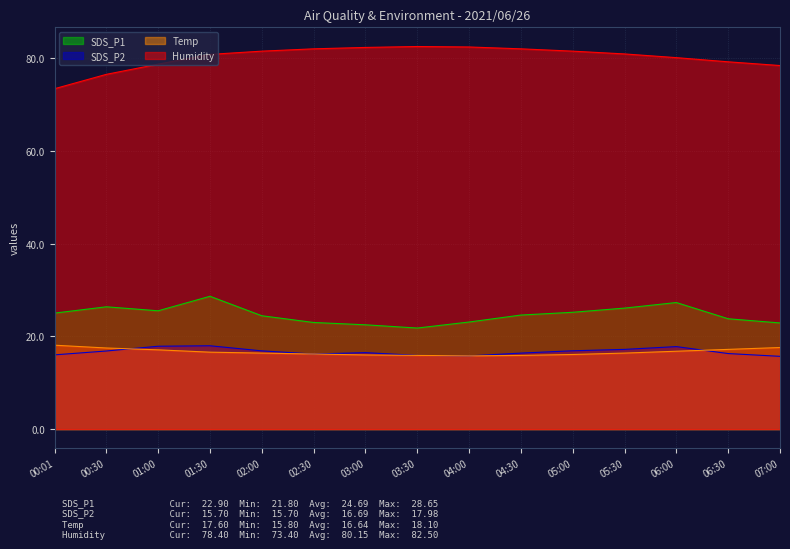

What is the sum of the Temp values at 05:30 and 00:30?

33.9